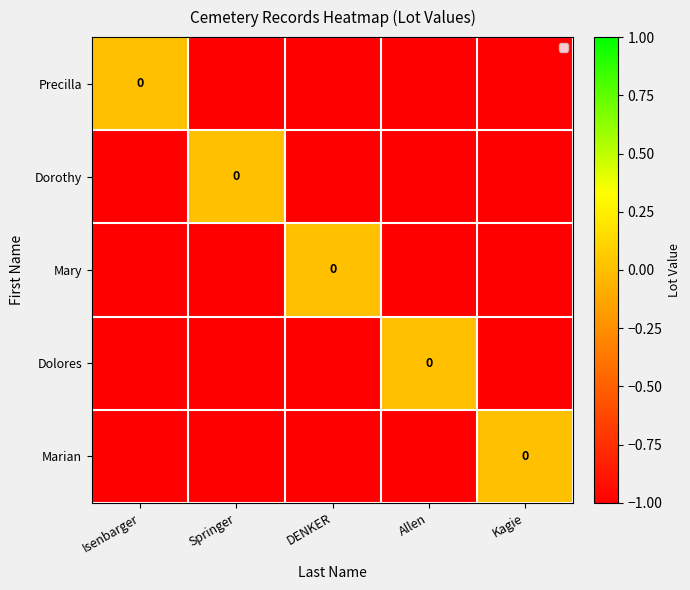

Which series has the largest range (max minus min)?

Precilla